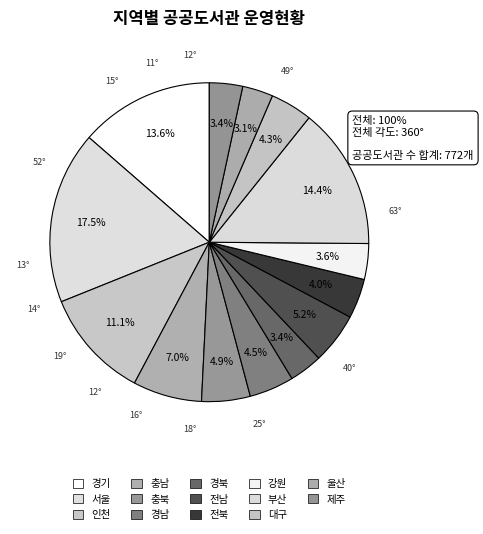

Does 서울 account for over 50% of the chart?

No